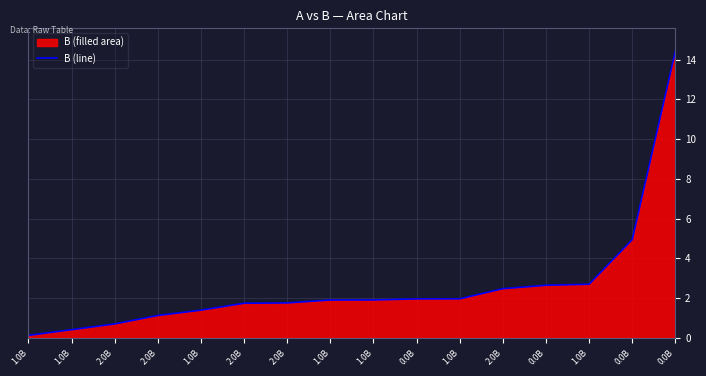

Where does the data first go above 1?

2.0B